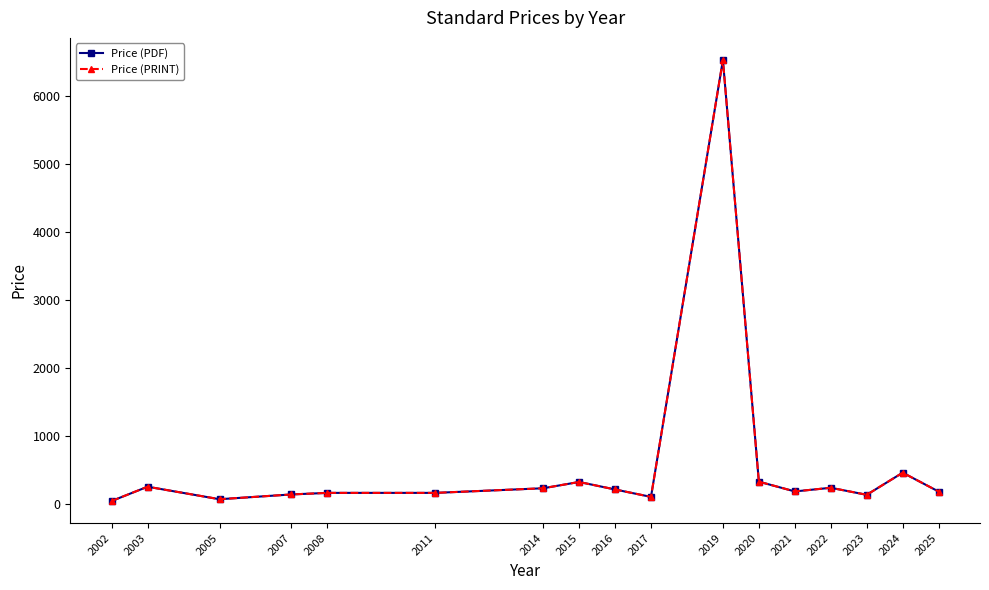

True or false: Price (PRINT) has a value of 115.4 at 2003.

False